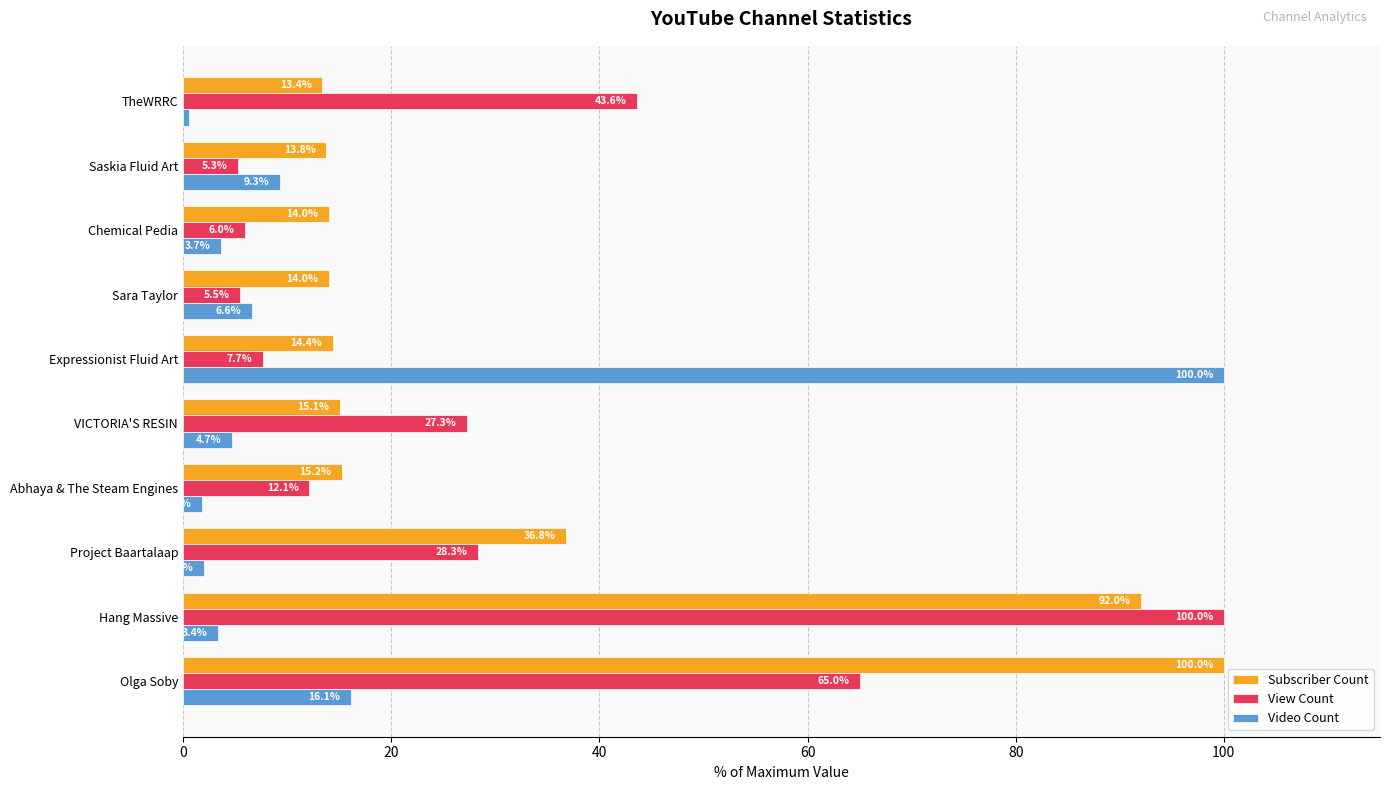

List the series in order of their overall mean, lowest first.

Video Count, View Count, Subscriber Count